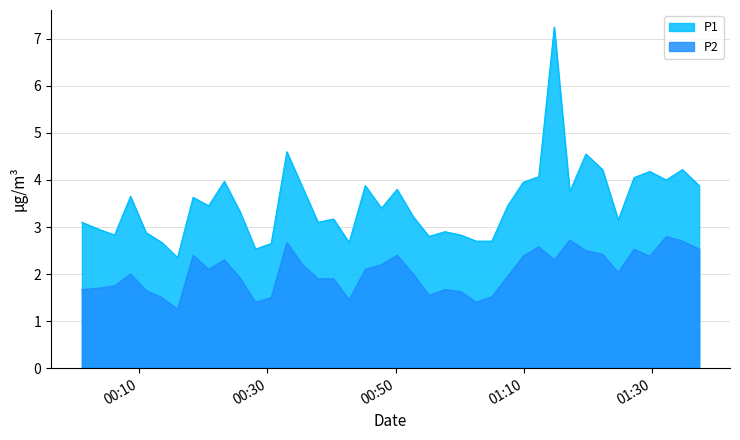

True or false: P2 has more than 0 interior local peaks.

True